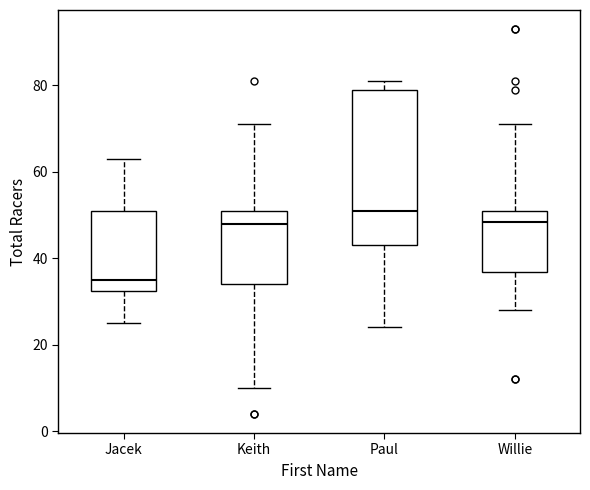

Reading left to right, read every box against the y-axis: the position of its median line, the range the box covers, and the ends of its whiskers. The values are not printed on the chart, so give them approximately, as read against the axis.

Jacek: median 36, box 32 to 52, whiskers 26 to 64
Keith: median 48, box 34 to 52, whiskers 10 to 72
Paul: median 52, box 44 to 80, whiskers 24 to 82
Willie: median 48, box 36 to 52, whiskers 28 to 72